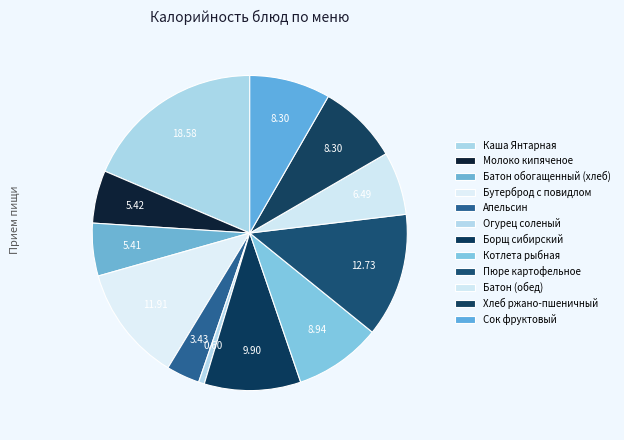

Which slice is the largest?

Каша Янтарная